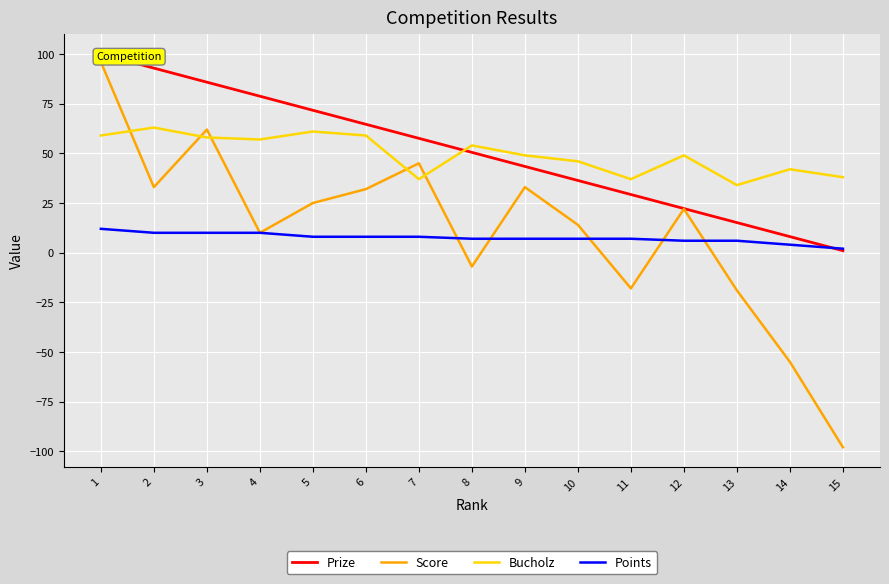

Where do Bucholz and Prize first cross each other?

7 and 8